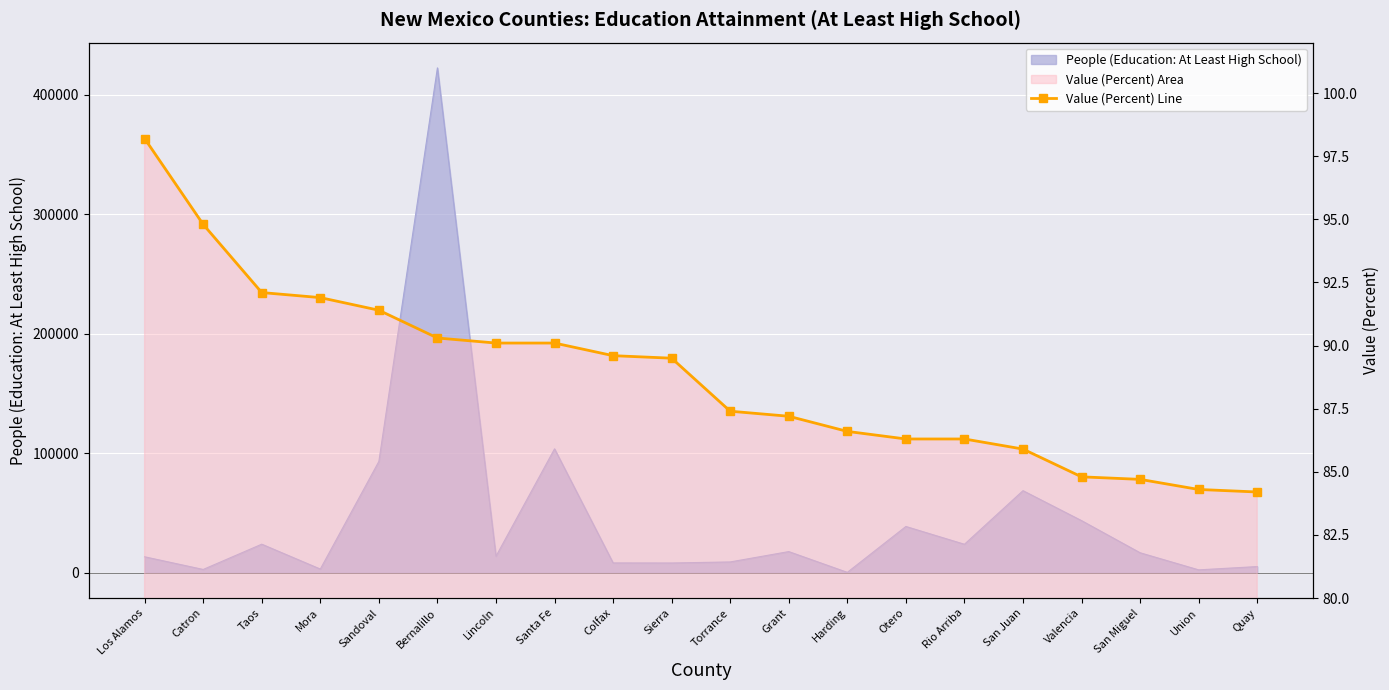

True or false: there are more than 2 points higher than both neighbors.

False